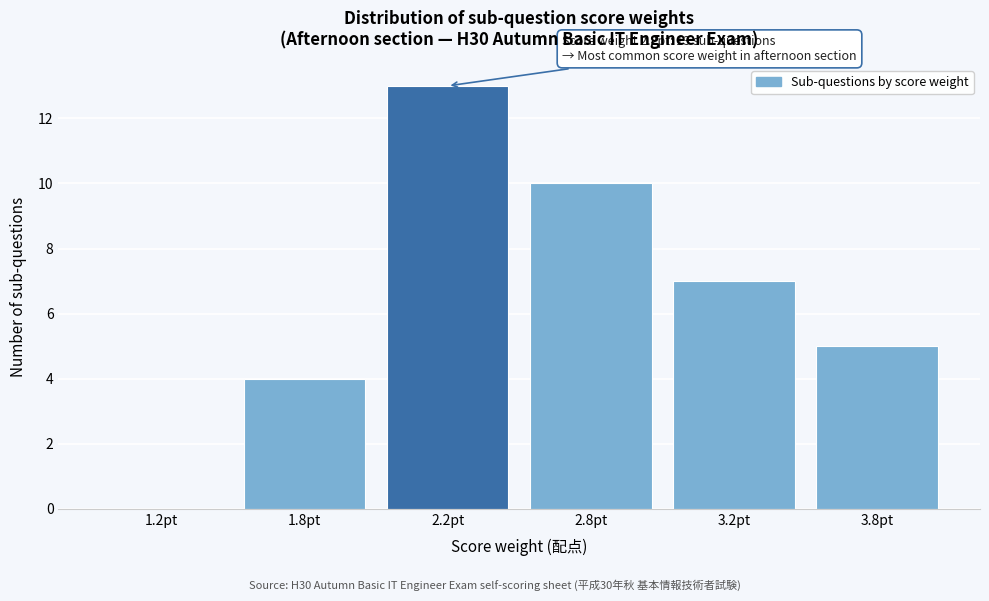

Reading left to right, list all the values displayed in this chart.

1.2pt=0	1.8pt=4	2.2pt=13	2.8pt=10	3.2pt=7	3.8pt=5